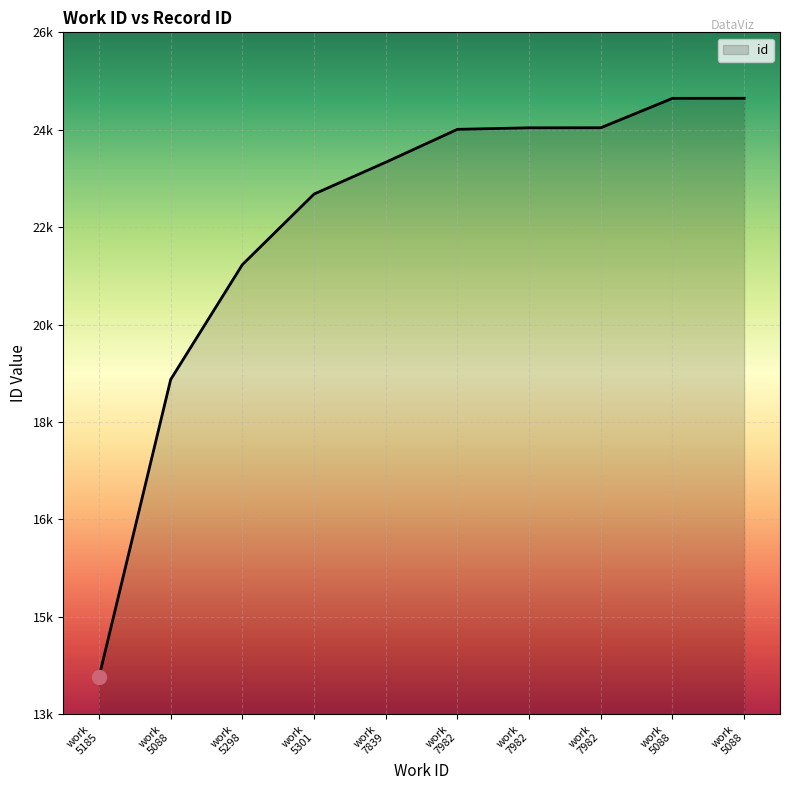

Does the chart display data point markers on the line(s)?

No